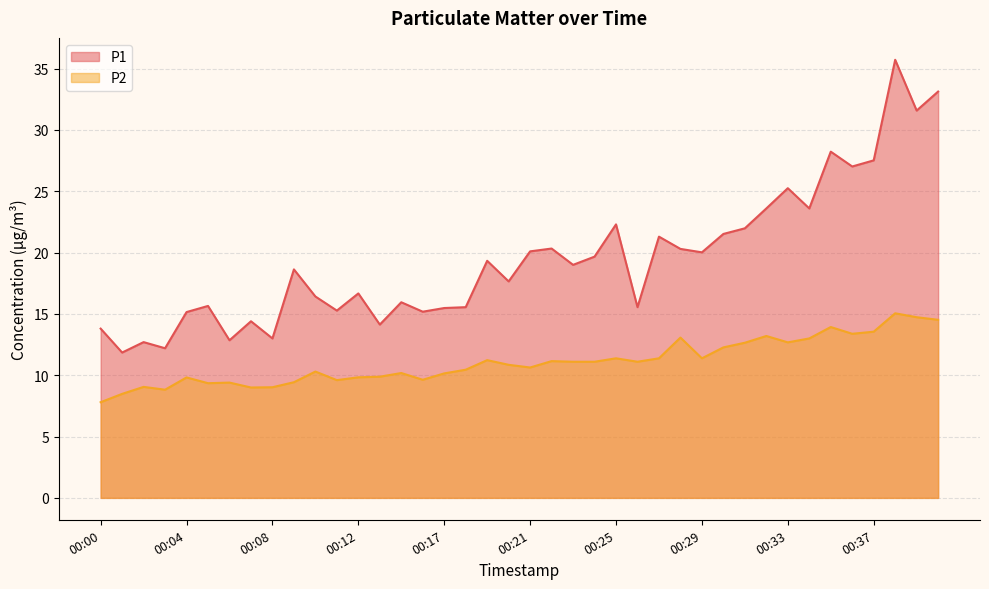

What is the minimum value for P1?

11.8